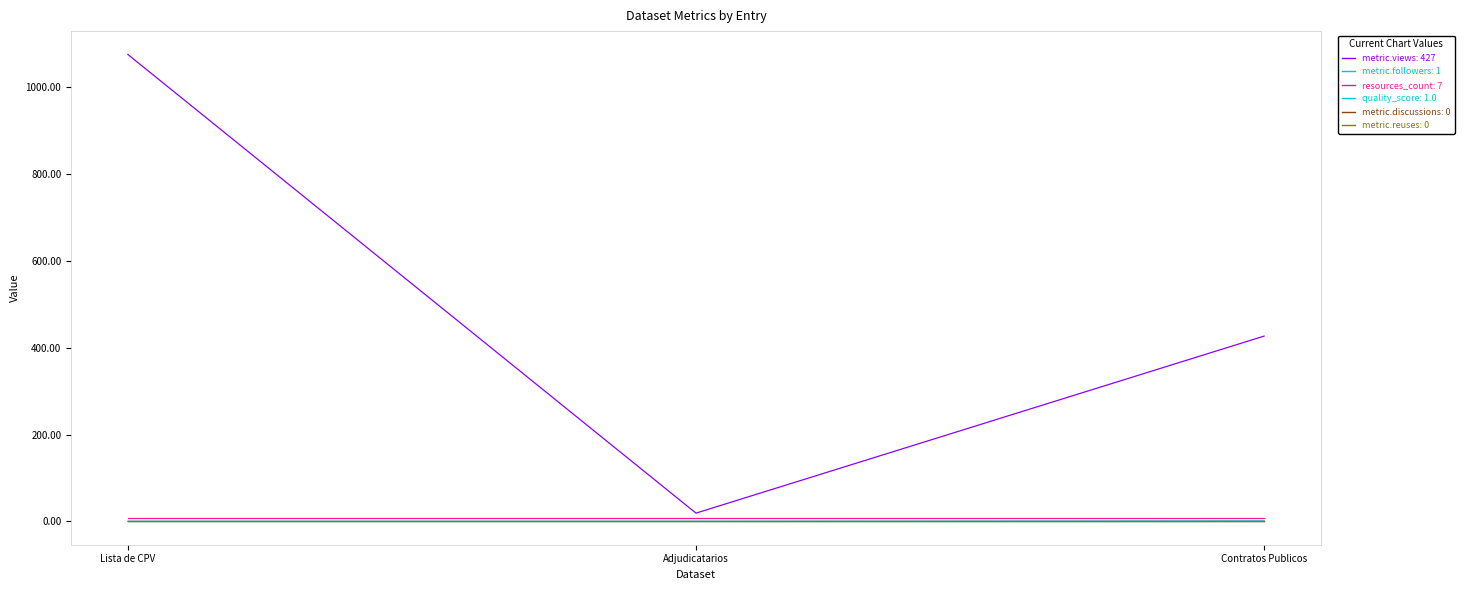

What is the label of the 3rd point from the left?

Contratos Publicos